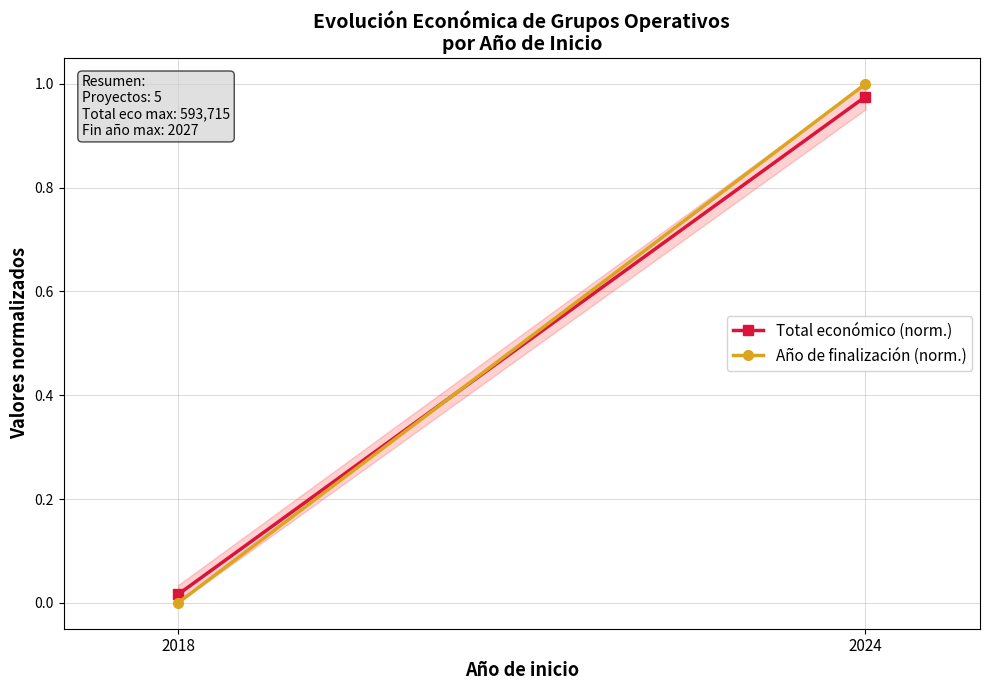

Read the Año de finalización (norm.) value at 2024.

1.0